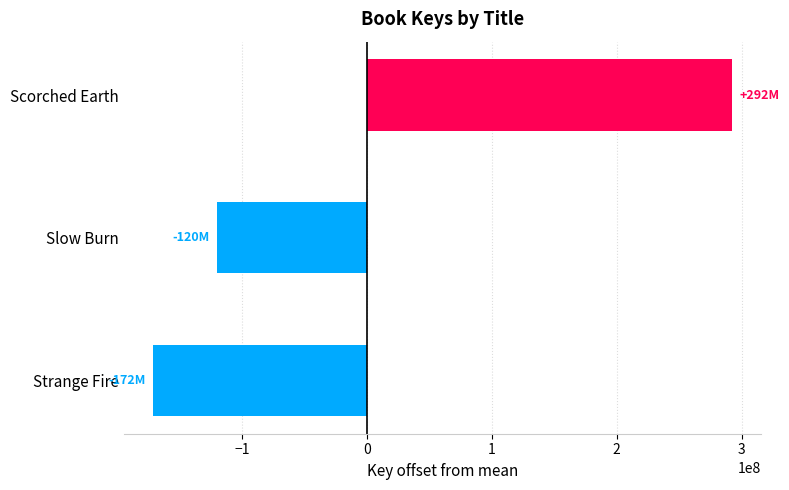

Is it true that the value at Strange Fire is -249785807.9?

False